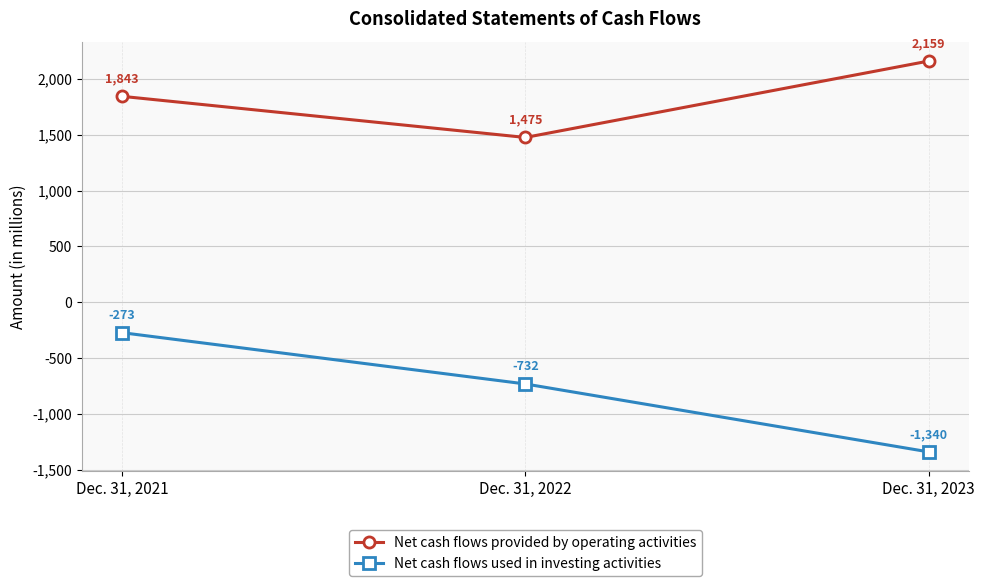

Which series has the widest spread of values?

Net cash flows used in investing activities